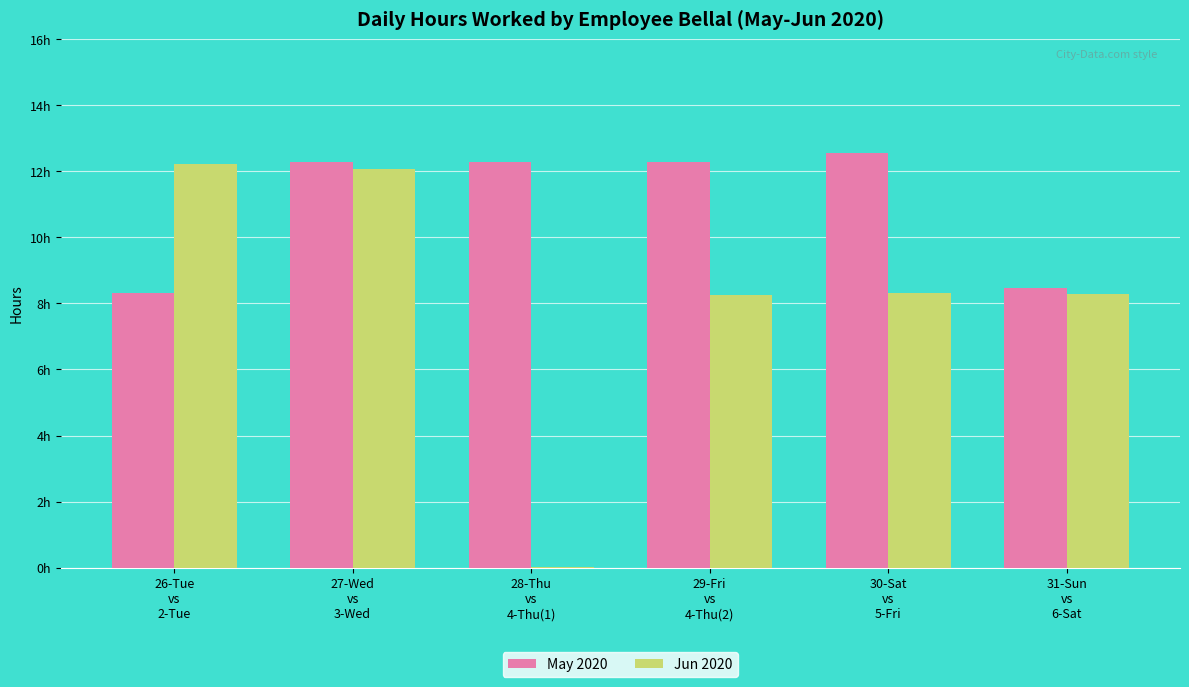

Does the chart contain stacked bars?

No